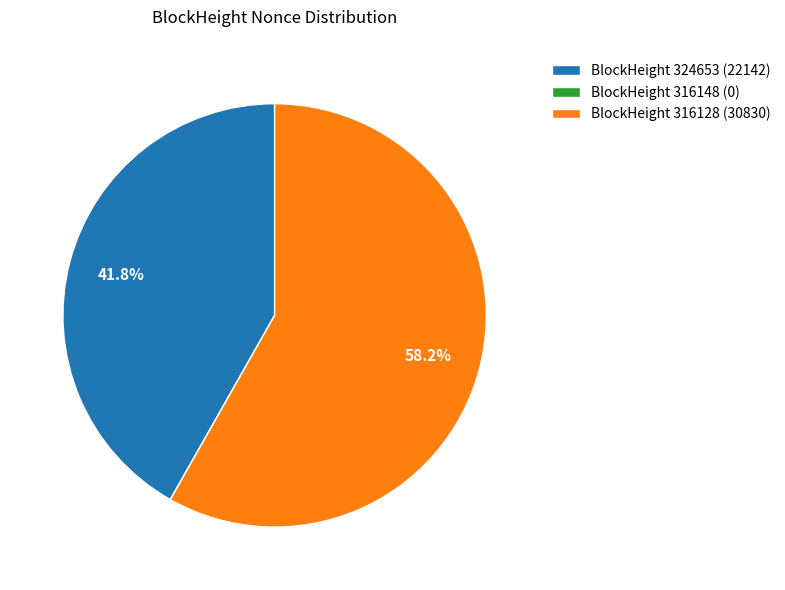

How much of the chart is everything except BlockHeight 324653 (22142)?

58.2%